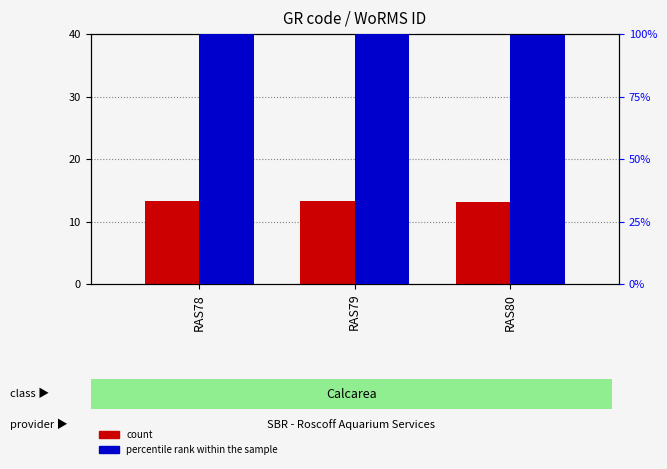

What is the average value of the count series?

13.2